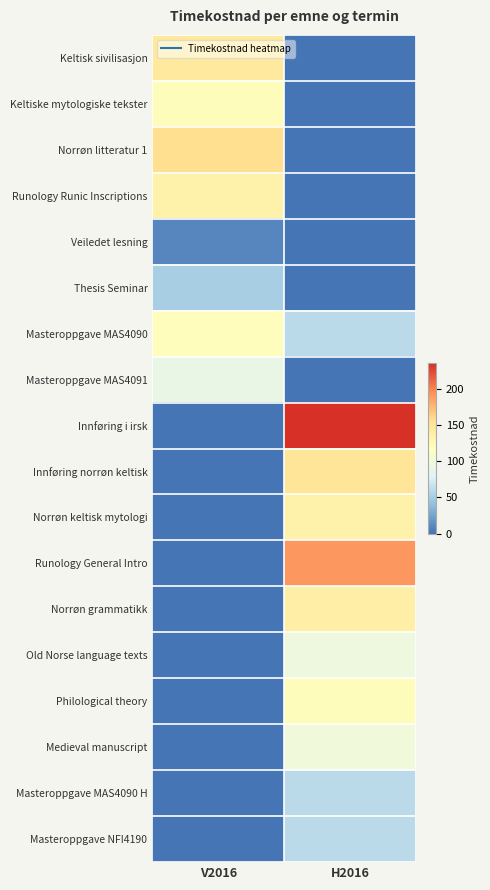

At H2016, list the series in order from largest to smallest.

Innføring i irsk, Runology General Intro, Innføring norrøn keltisk, Norrøn grammatikk, Norrøn keltisk mytologi, Philological theory, Medieval manuscript, Old Norse language texts, Masteroppgave MAS4090, Masteroppgave MAS4090 H, Masteroppgave NFI4190, Keltisk sivilisasjon, Keltiske mytologiske tekster, Norrøn litteratur 1, Runology Runic Inscriptions, Veiledet lesning, Thesis Seminar, Masteroppgave MAS4091